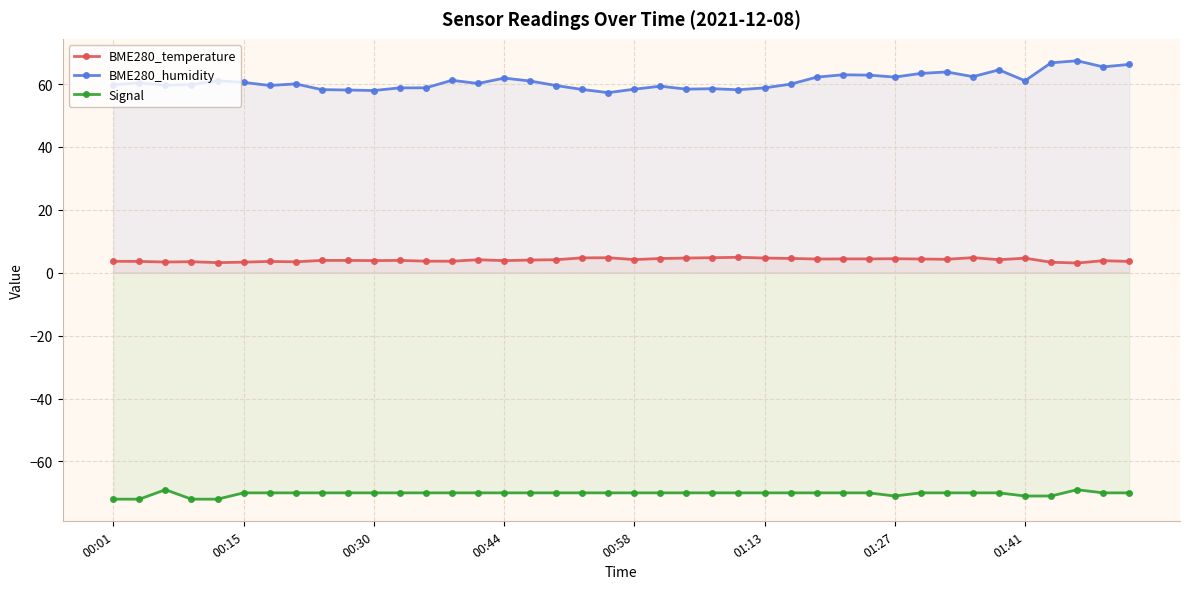

Which series has the largest total across all categories?

BME280_humidity